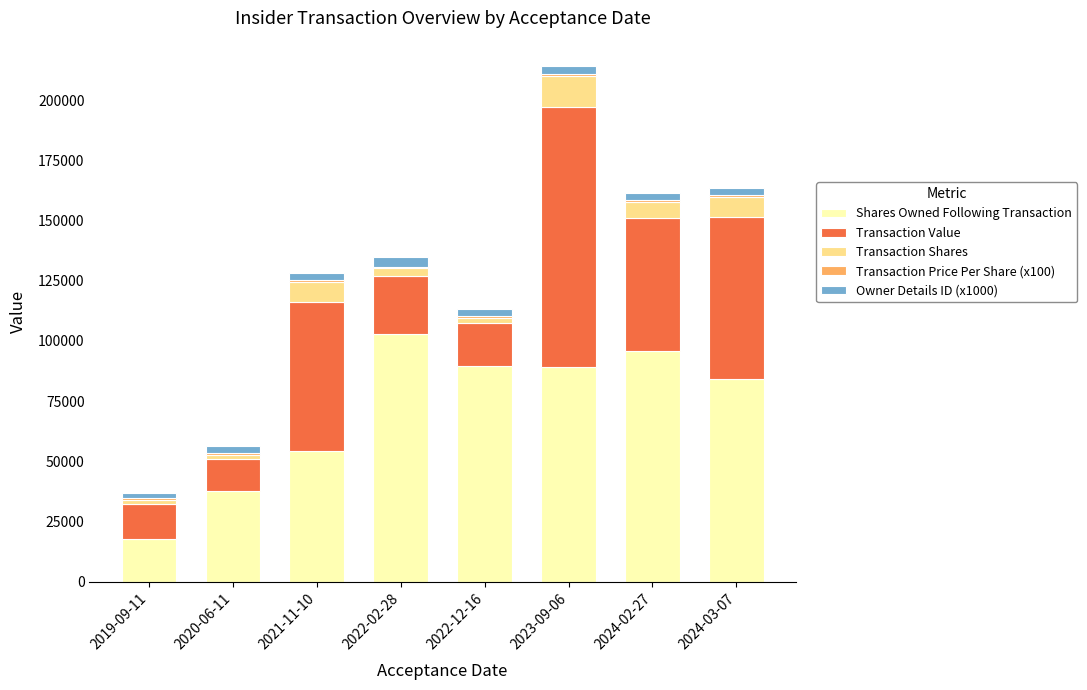

Which category has the highest value in the Shares Owned Following Transaction series?

2022-02-28